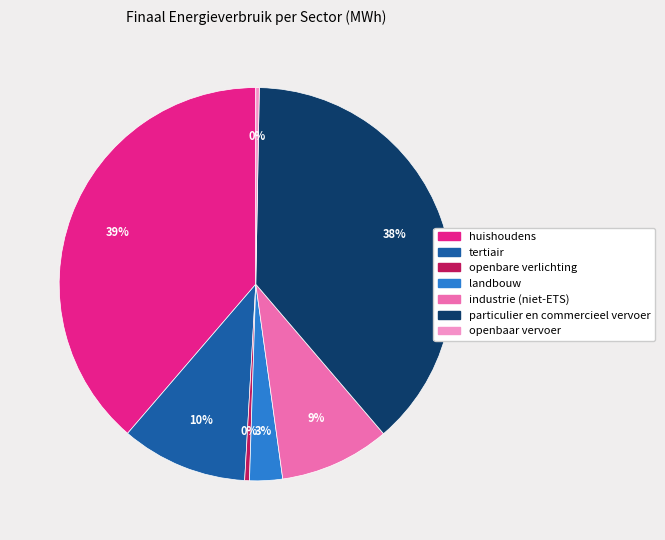

What is the ratio of the value at huishoudens to the value at openbare verlichting?

98.6